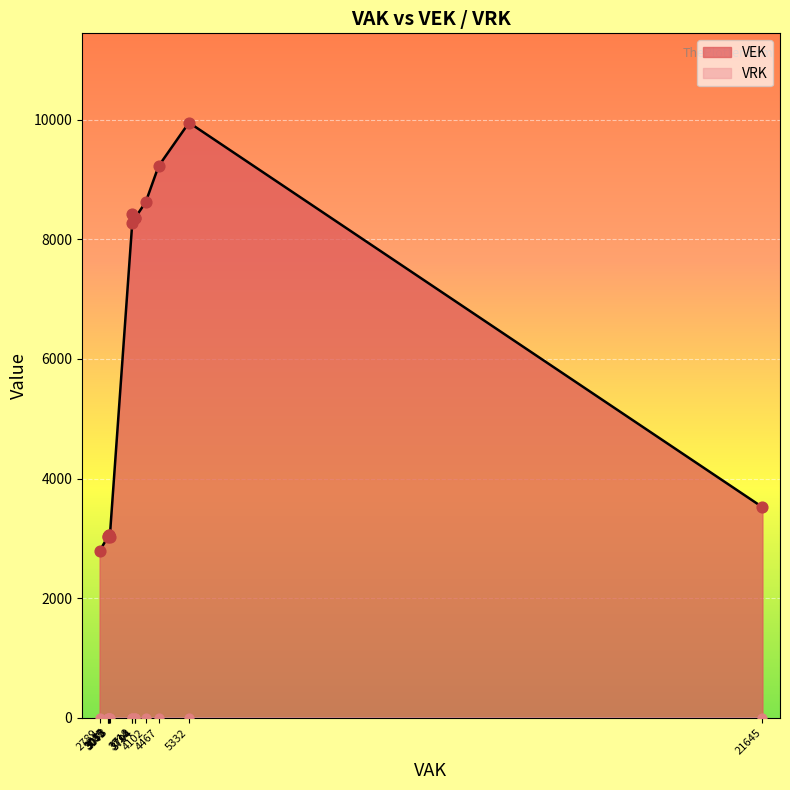

What are all the series names shown in the legend?

VEK, VRK